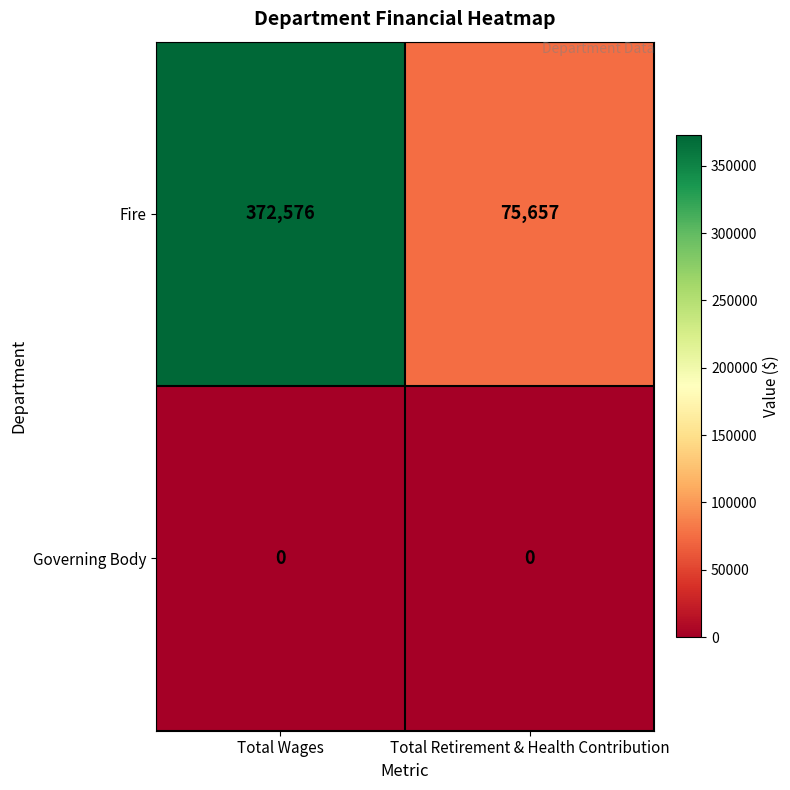

List the series in order of their peak value, lowest first.

Governing Body, Fire